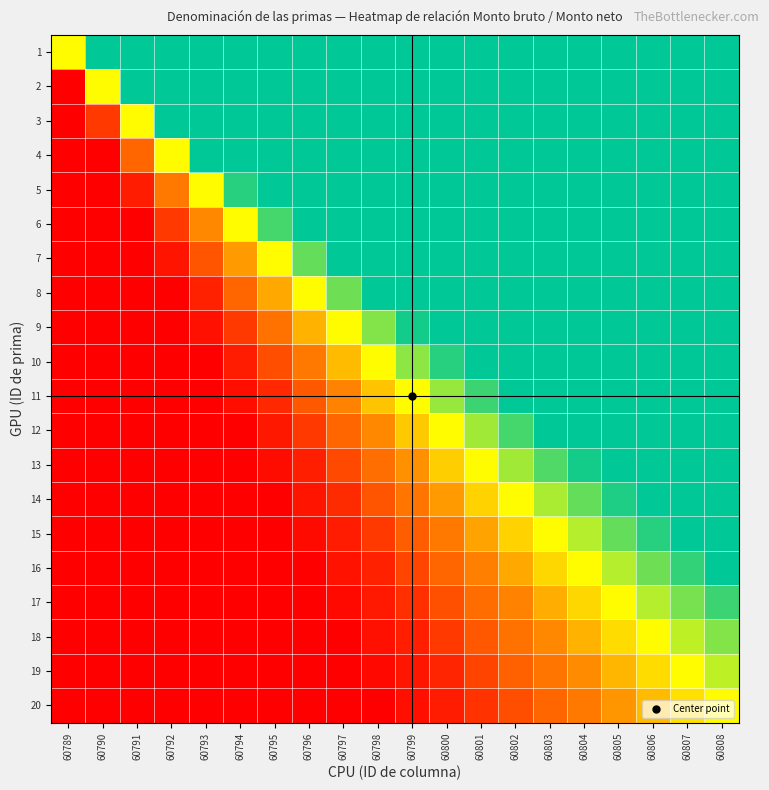

What is the spread (max minus min) of values at 60793?

3.8